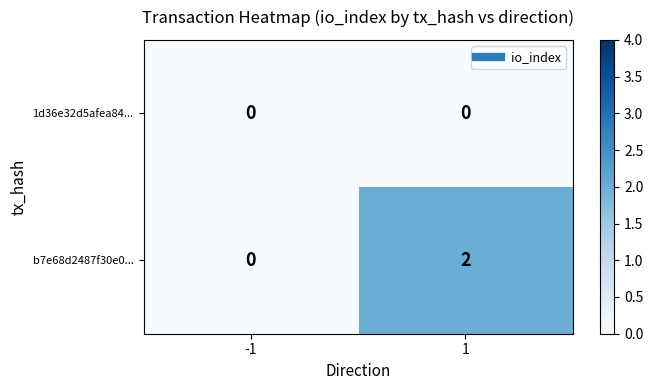

The b7e68d2487f30e0... series shows 1 at 1. True or false?

False